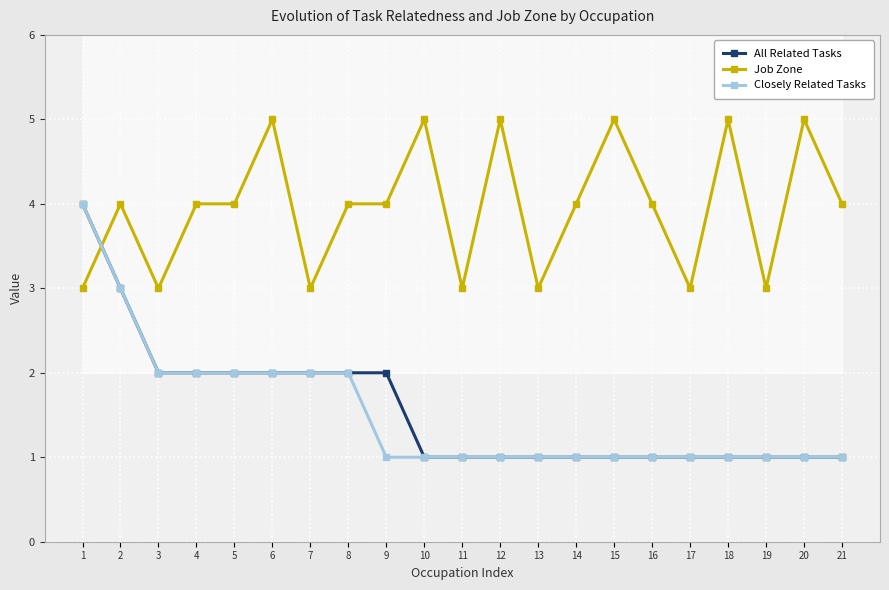

Reading left to right, extract all data points from this chart.

All Related Tasks: 4	3	2	2	2	2	2	2	2	1	1	1	1	1	1	1	1	1	1	1	1
Job Zone: 3	4	3	4	4	5	3	4	4	5	3	5	3	4	5	4	3	5	3	5	4
Closely Related Tasks: 4	3	2	2	2	2	2	2	1	1	1	1	1	1	1	1	1	1	1	1	1